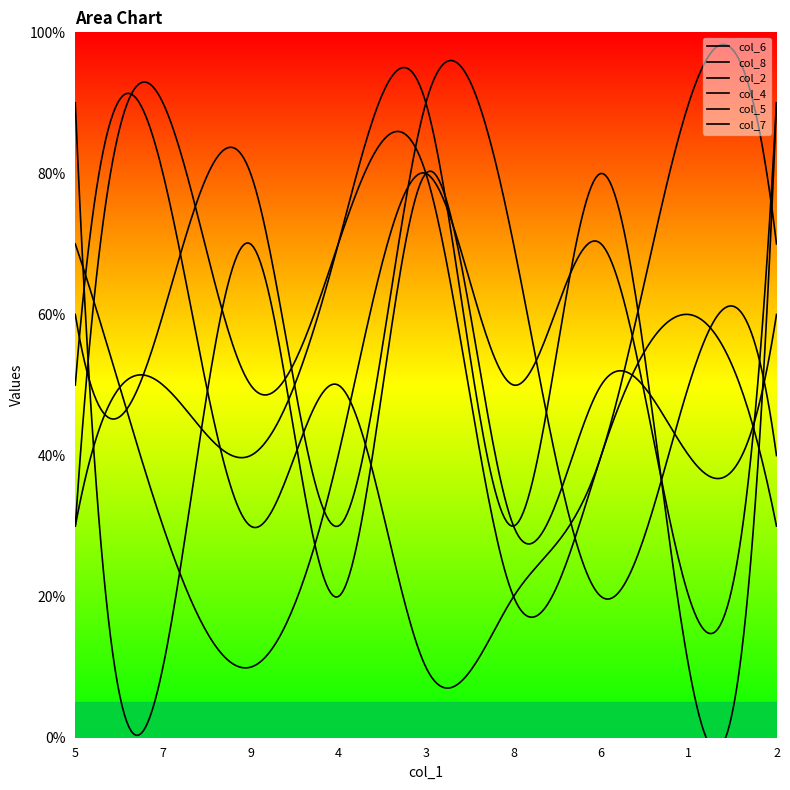

How many lines are shown in the chart?

6